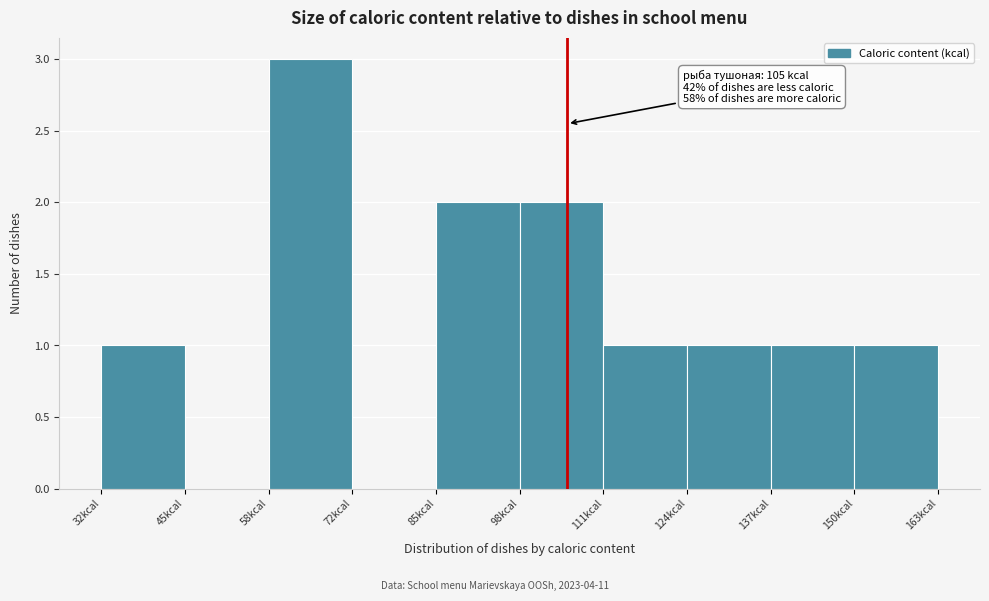

Over which range of the x-axis is the bar tallest?

58 to 72